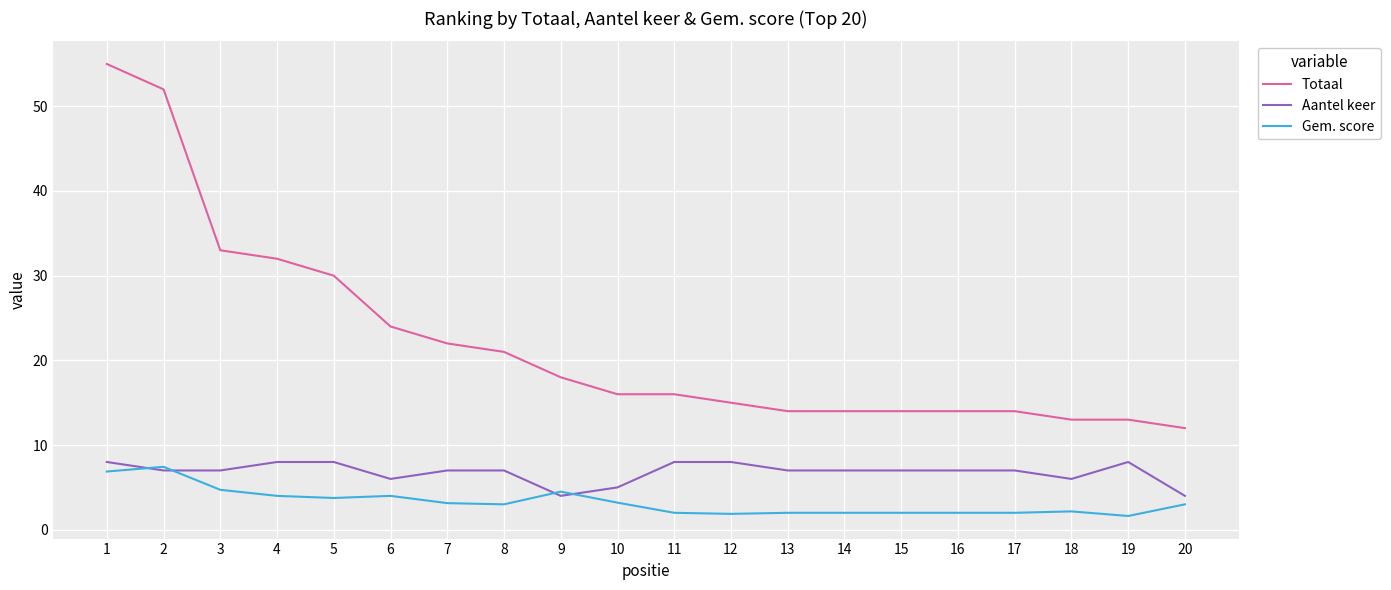

Which series has the largest total across all categories?

Totaal